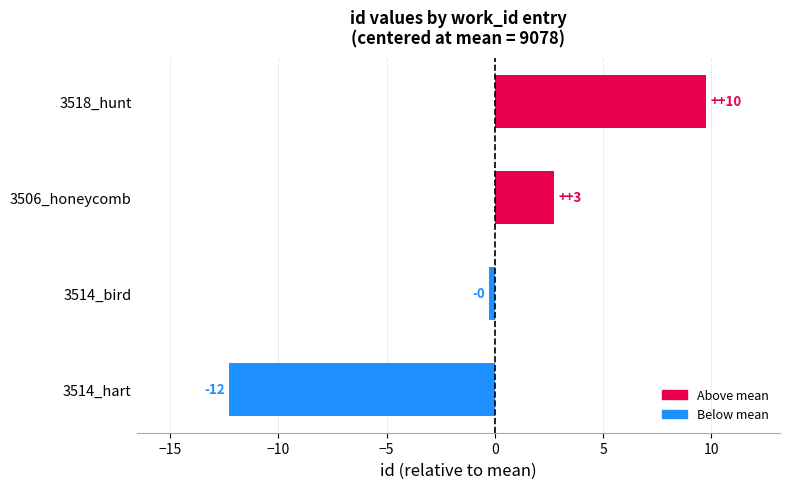

What is the ratio of the value at 3518_hunt to the value at 3506_honeycomb?

3.5